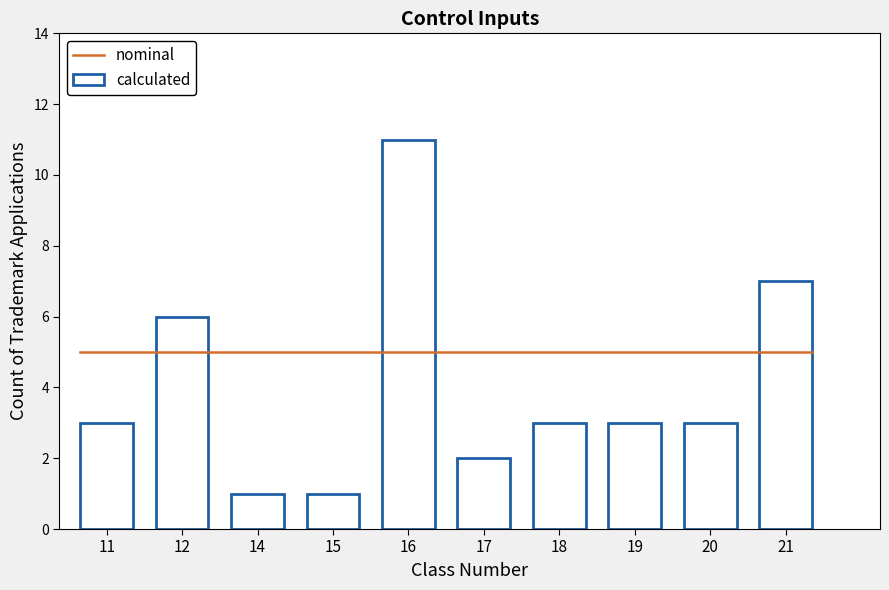

What is the difference between the maximum and minimum values?

10